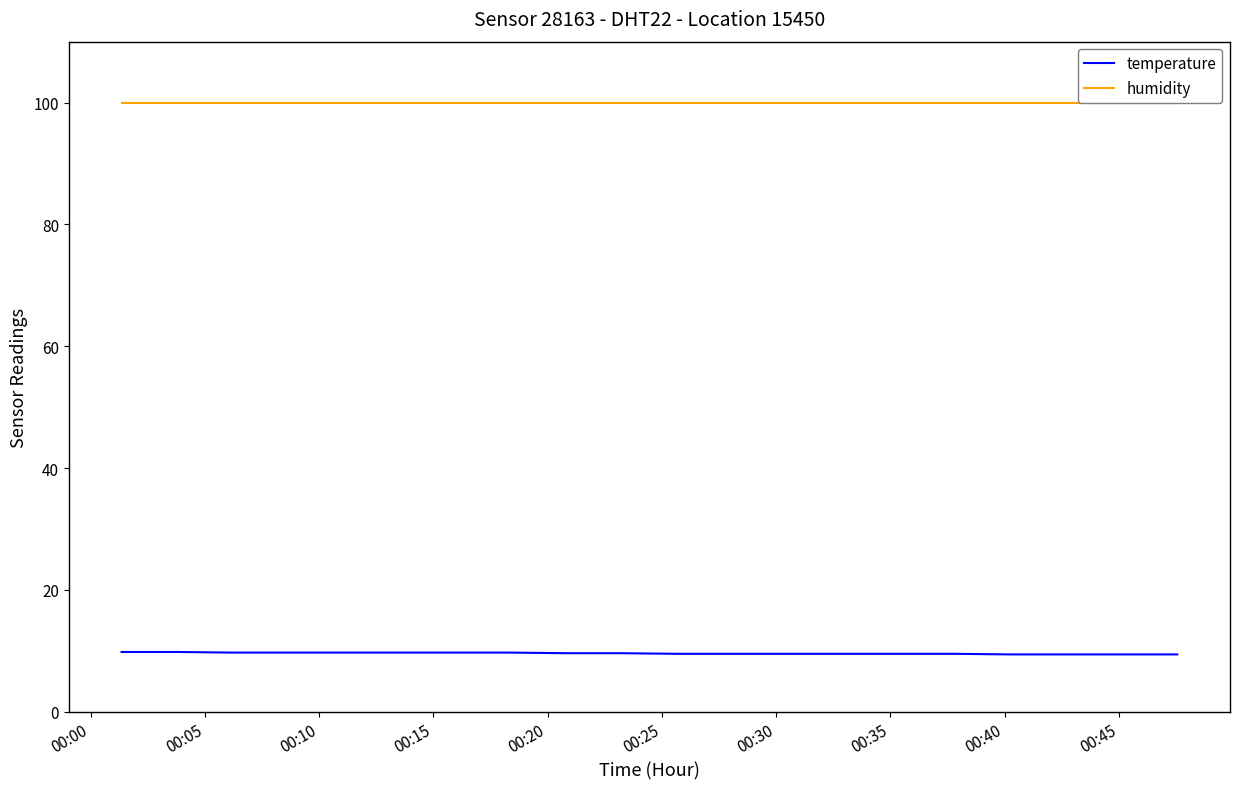

True or false: temperature and humidity cross at least once.

False